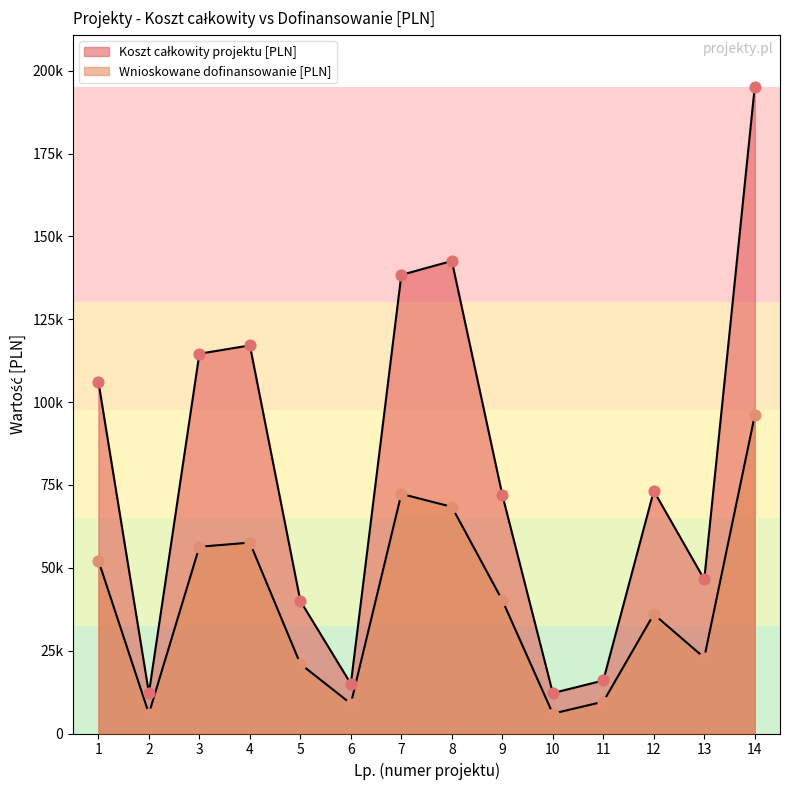

What are all the series names shown in the legend?

Koszt całkowity projektu [PLN], Wnioskowane dofinansowanie [PLN]